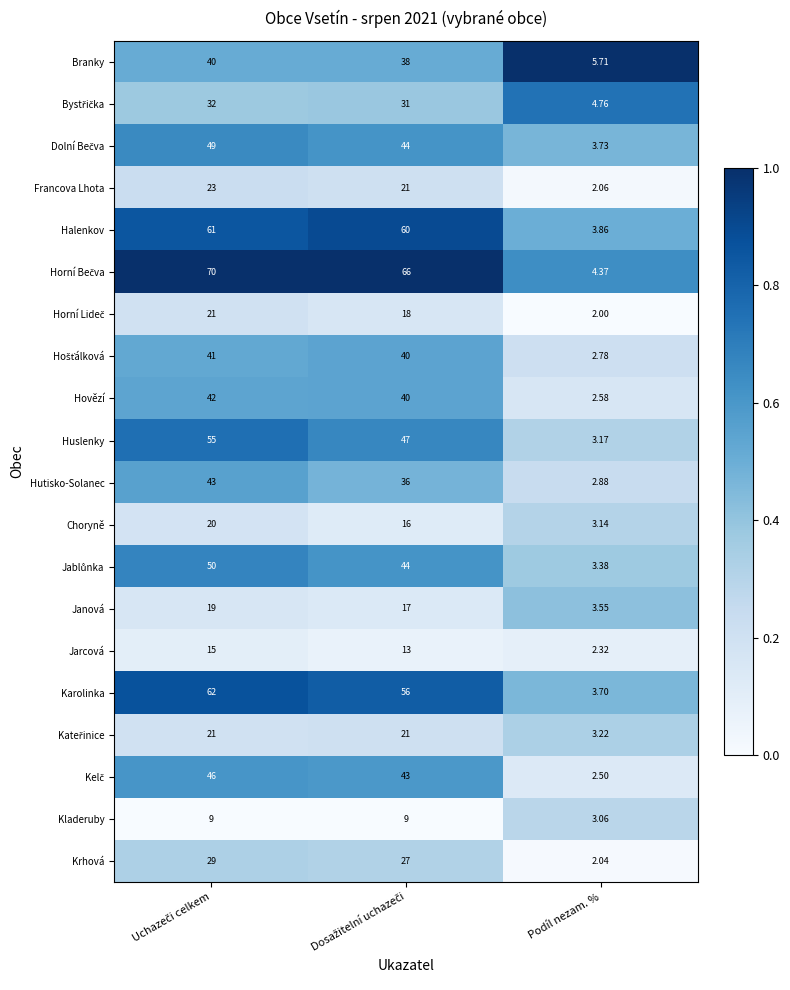

At which category does the chart reach its minimum across all series?

Podíl nezam. %